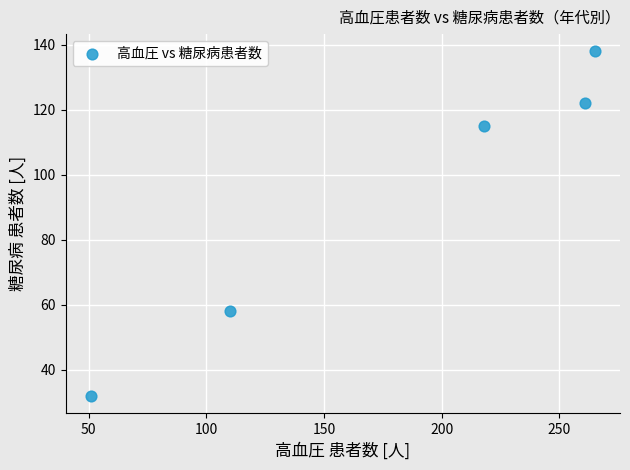

What Y value in the scatter plot is closest to 85?

58